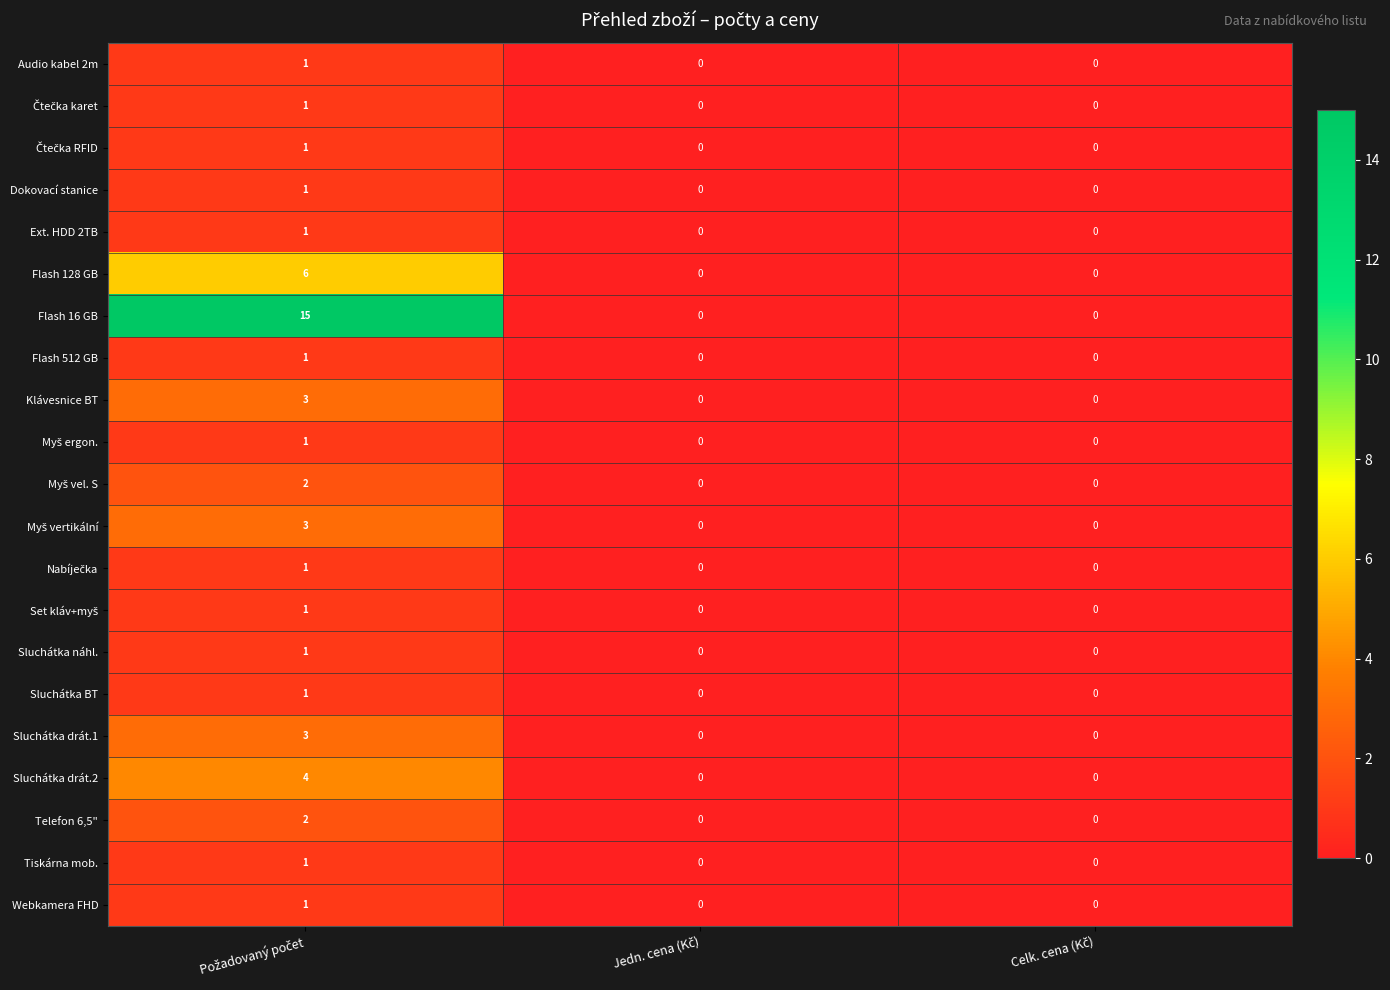

Which series has the largest range (max minus min)?

Flash 16 GB